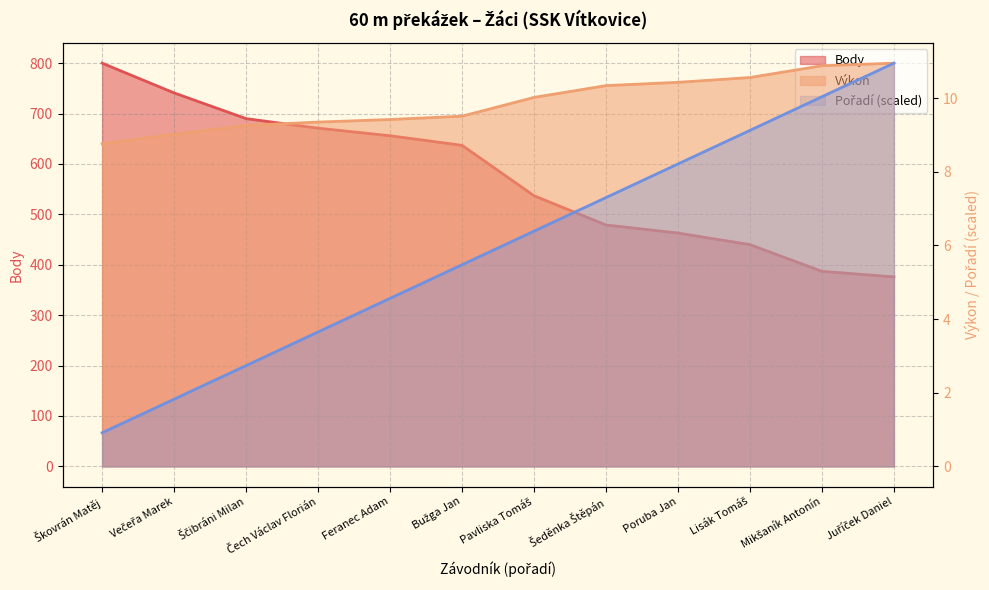

Where does the Pořadí series first go above 6?

Pavliska Tomáš